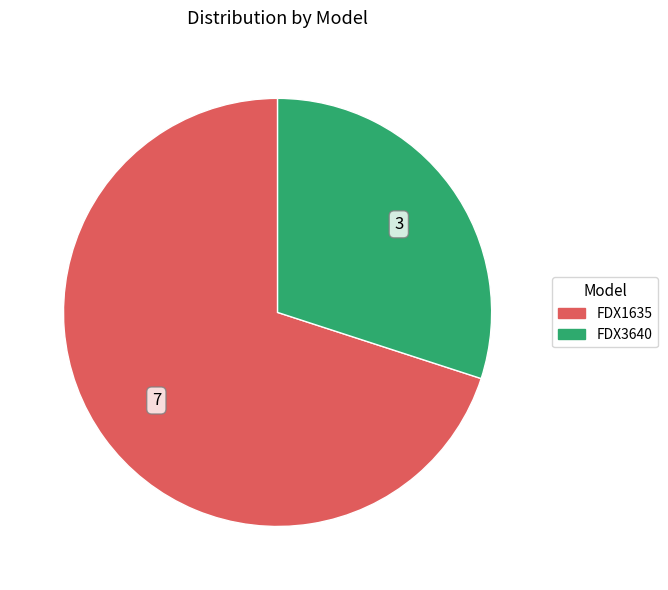

Do FDX1635 and FDX3640 together represent more than half of the pie?

Yes